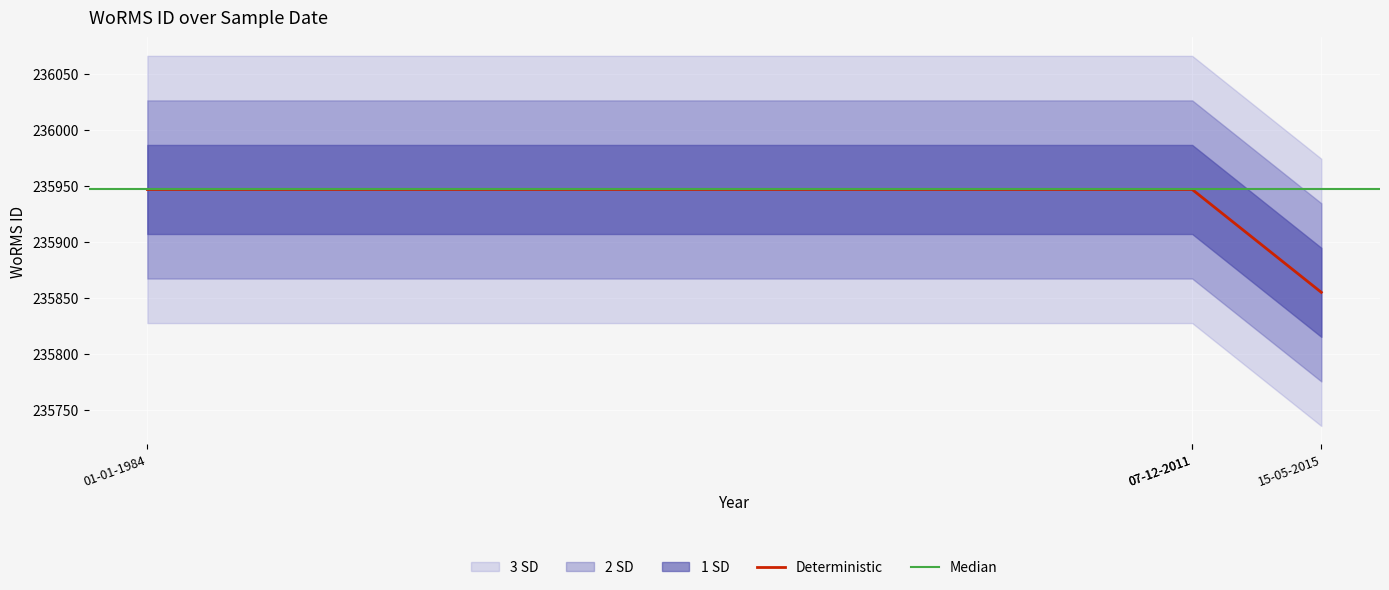

What is the greatest value displayed?

235947